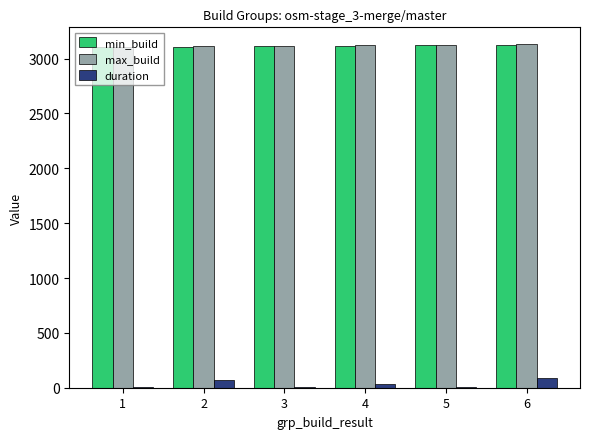

What is the difference between the maximum and minimum values in the min_build series?

13.0